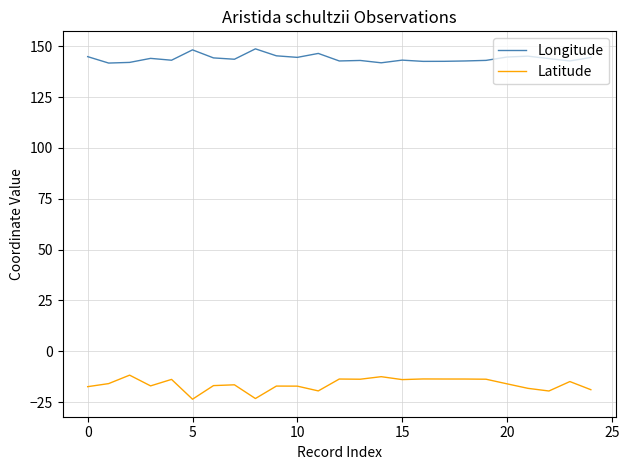

True or false: Longitude and Latitude intersect in this chart.

False